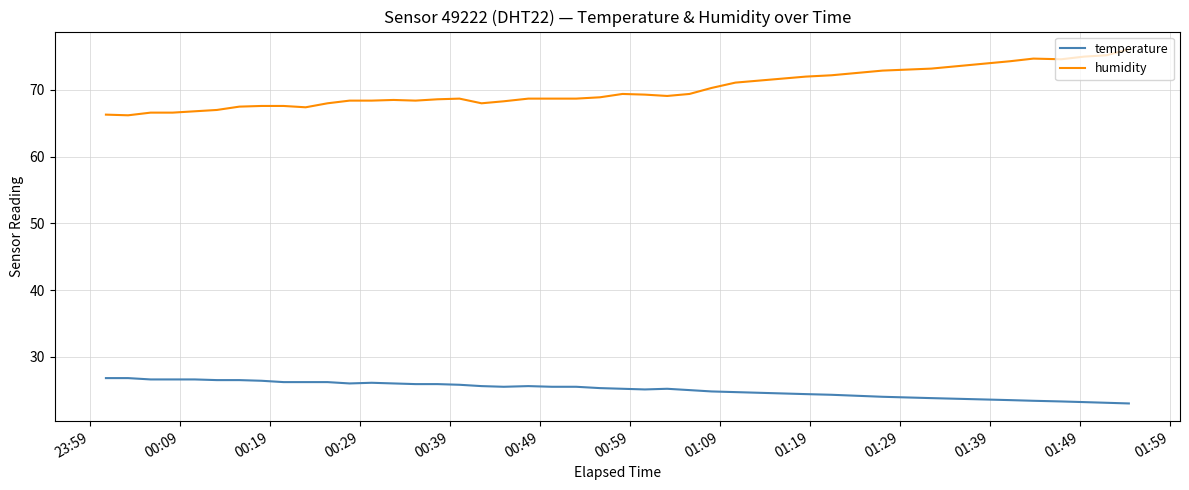

Which series has the widest spread of values?

humidity